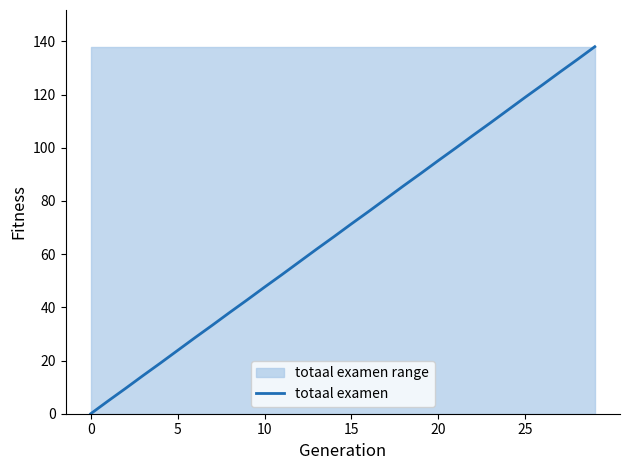

At which label does the data first exceed 71?

15